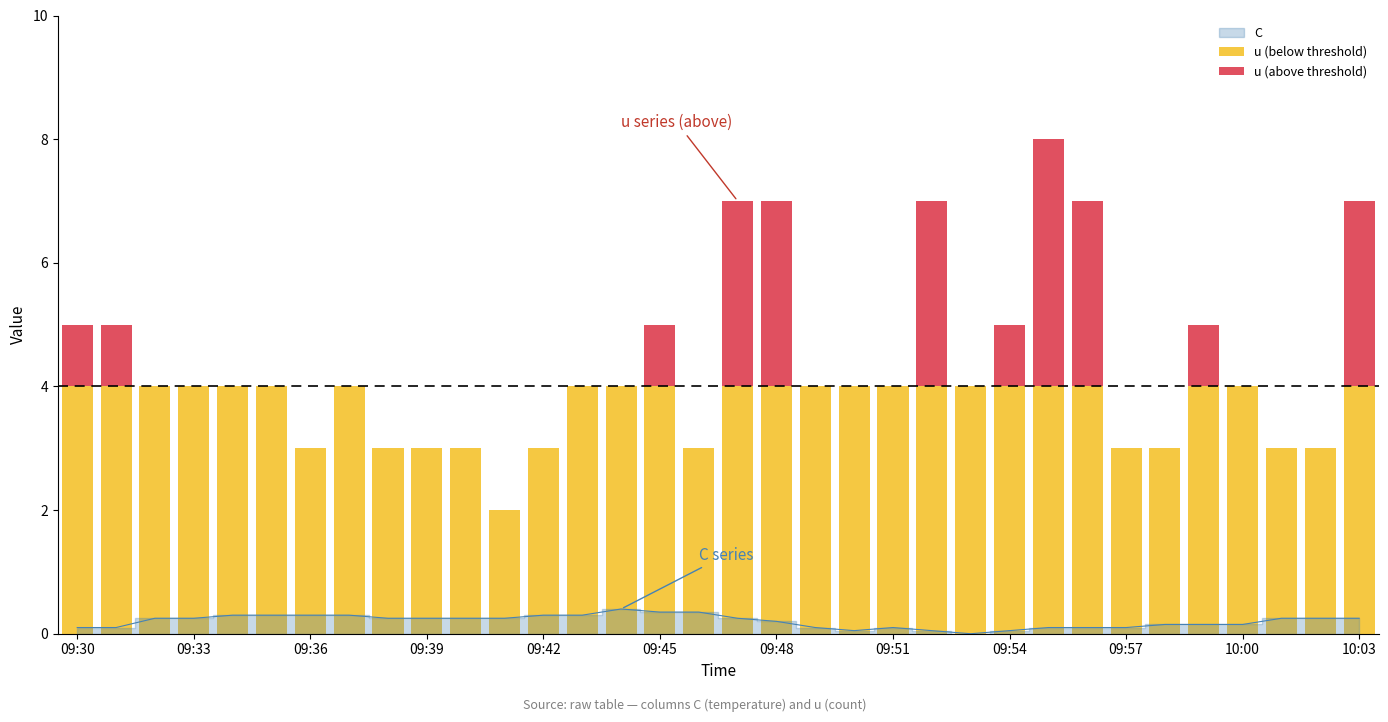

Reading left to right, what are all the values shown in this chart?

u (below threshold): 4	4	4	4	4	4	3	4	3	3	3	2	3	4	4	4	3	4	4	4	4	4	4	4	4	4	4	3	3	4	4	3	3	4
u (above threshold): 1	1	0	0	0	0	0	0	0	0	0	0	0	0	0	1	0	3	3	0	0	0	3	0	1	4	3	0	0	1	0	0	0	3